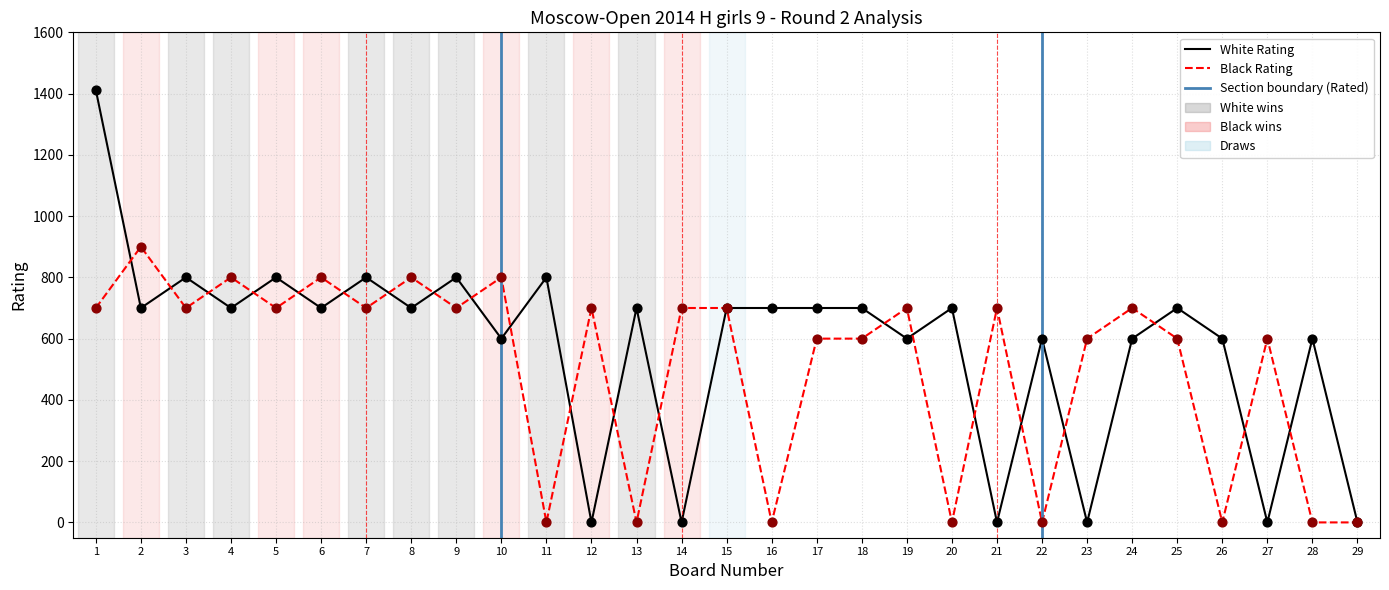

At which category is the sum across all series the highest?

1